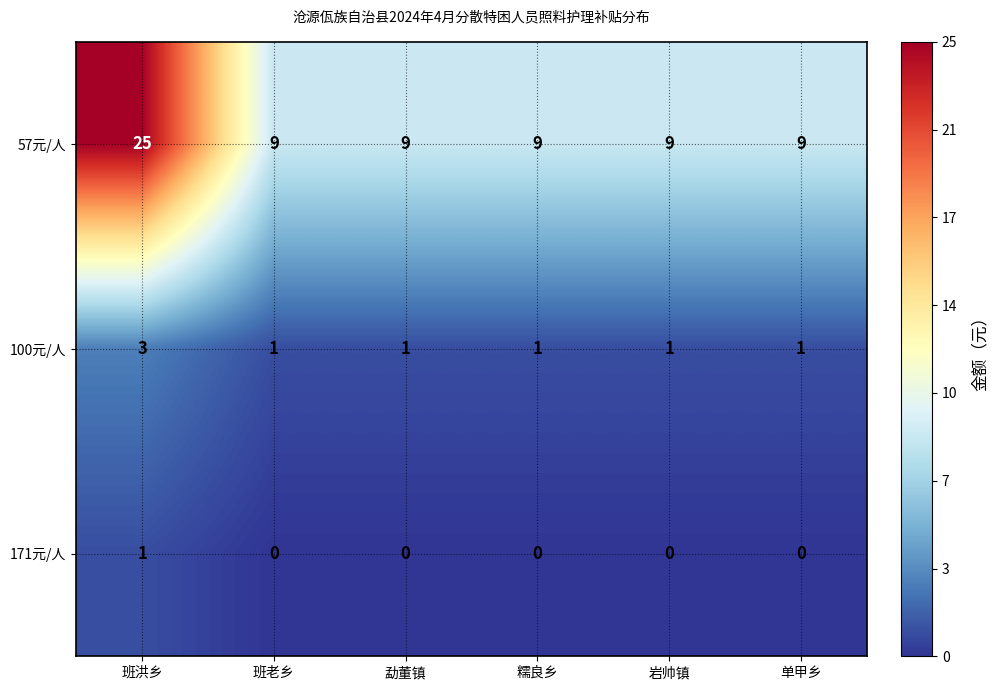

Which series has the widest spread of values?

57元/人